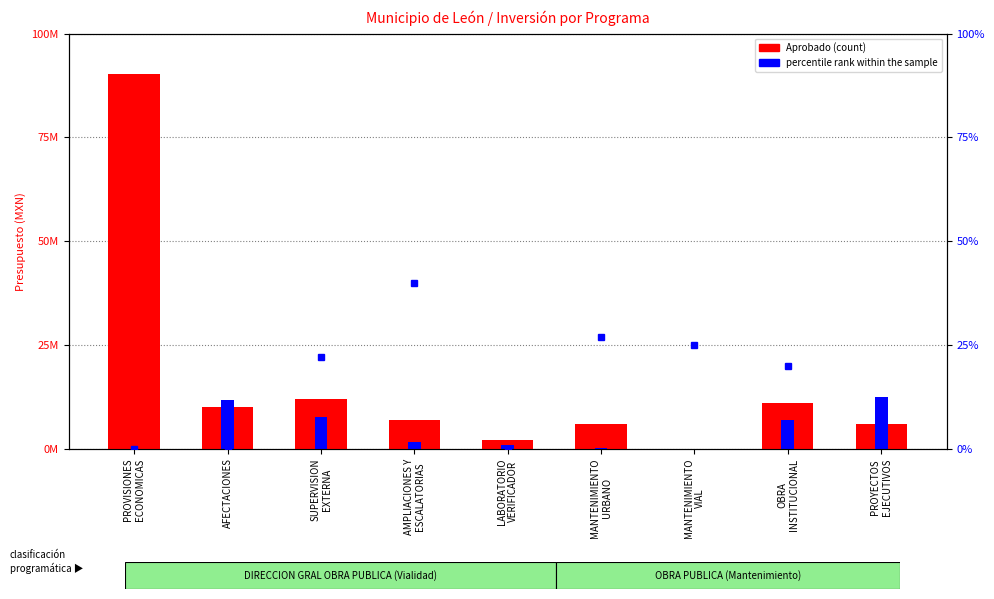

At which label does Aprobado (count) reach its minimum?

MANTENIMIENTO
VIAL